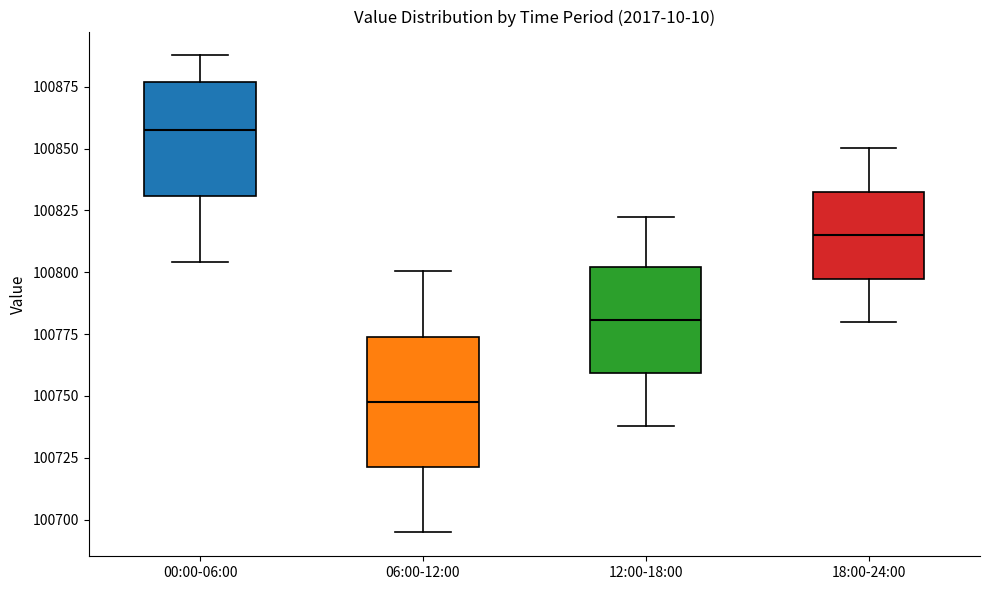

Reading left to right, transcribe this box plot: for each box, give where its median line is, the range the box spans, and where its two whiskers end, as read against the y-axis. The values are not printed on the chart, so give them approximately, as read against the axis.

00:00-06:00: median 100855, box 100830 to 100875, whiskers 100805 to 100890
06:00-12:00: median 100745, box 100720 to 100775, whiskers 100695 to 100800
12:00-18:00: median 100780, box 100760 to 100800, whiskers 100740 to 100820
18:00-24:00: median 100815, box 100795 to 100835, whiskers 100780 to 100850